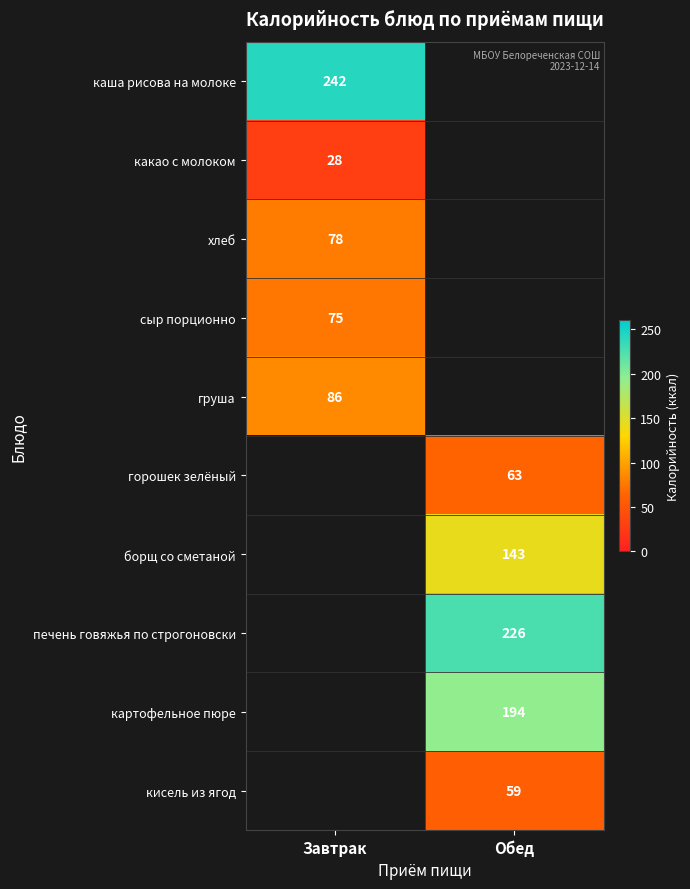

Count the number of data series in this chart.

10